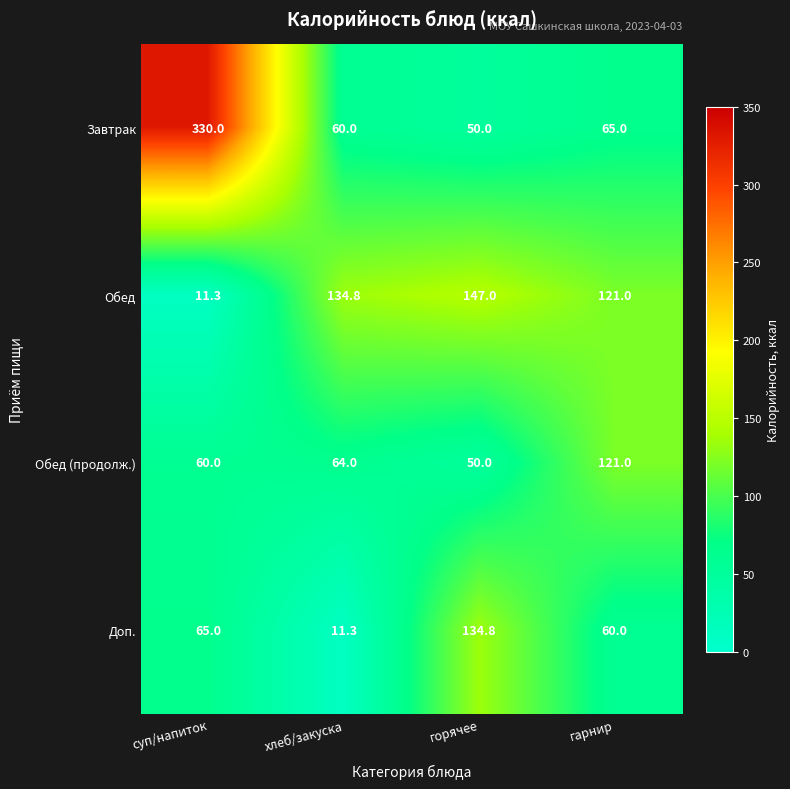

What is the maximum value shown in the chart?

330.0